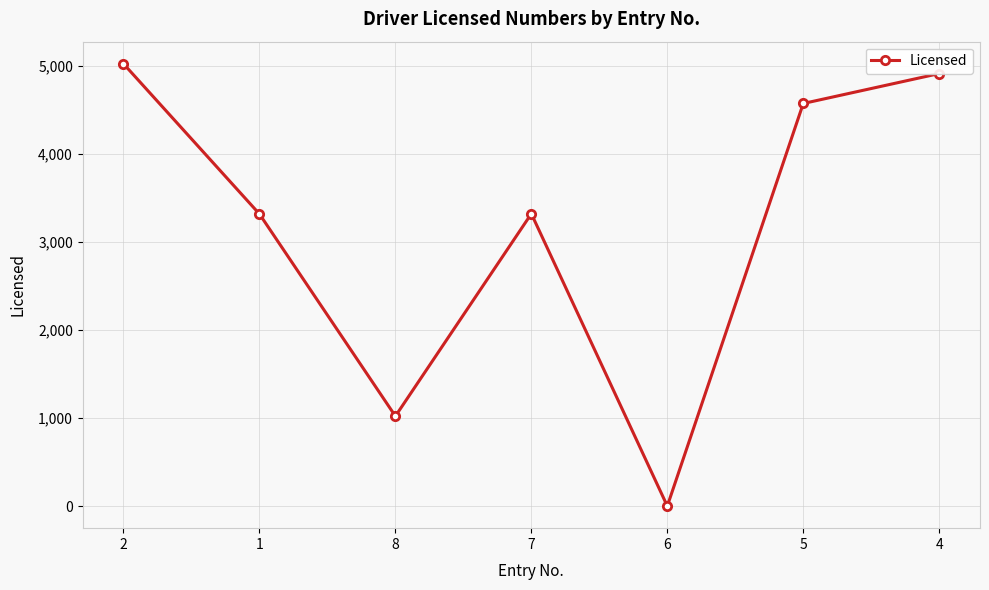

True or false: the data has more than 2 interior local peaks.

False